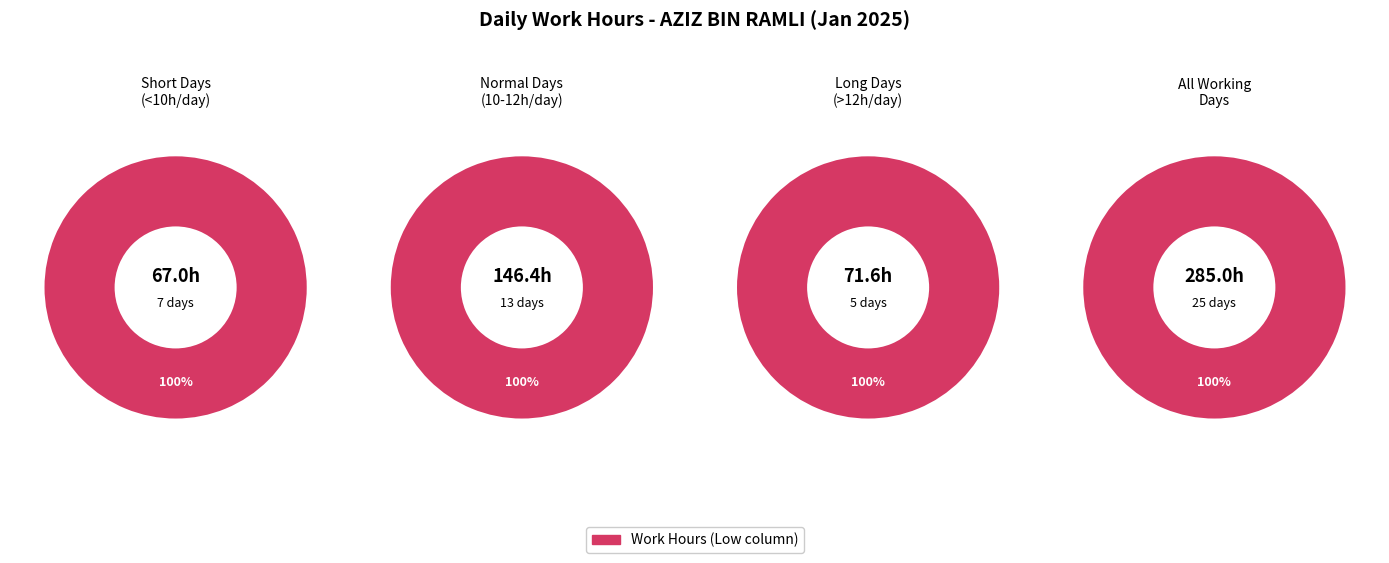

Is 3 the majority of the pie?

No